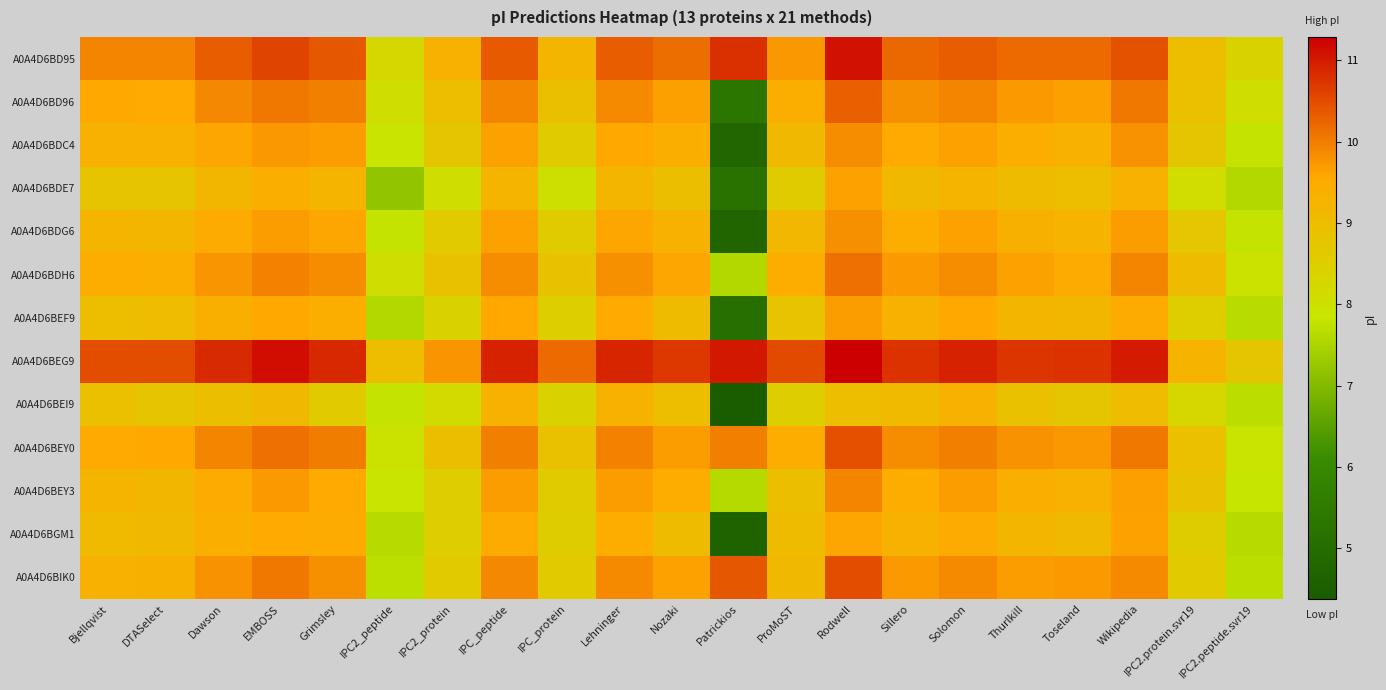

Between Toseland and IPC2_protein, which is larger?

Toseland